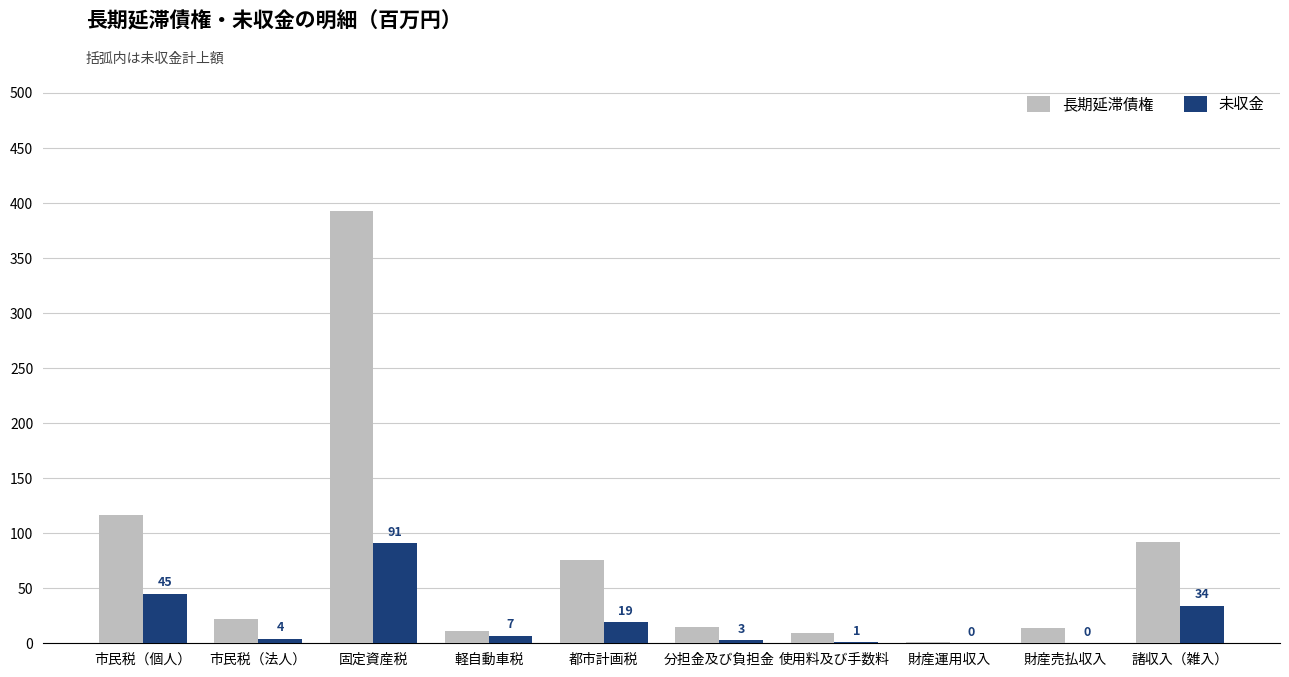

Which series changed the most between 使用料及び手数料 and 財産運用収入?

長期延滞債権